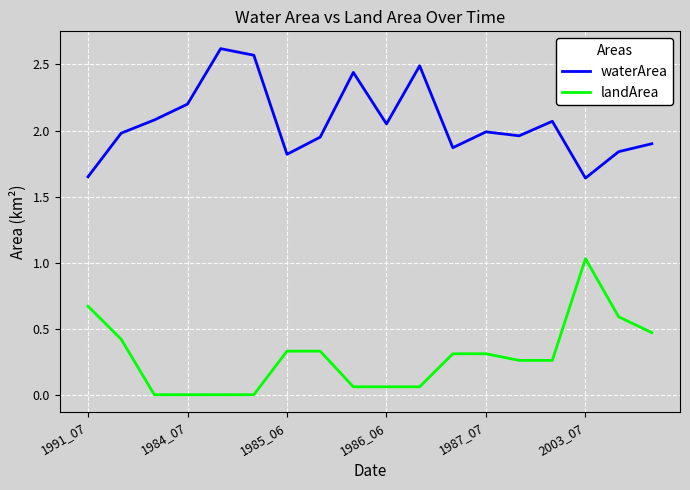

True or false: waterArea and landArea cross at least once.

False